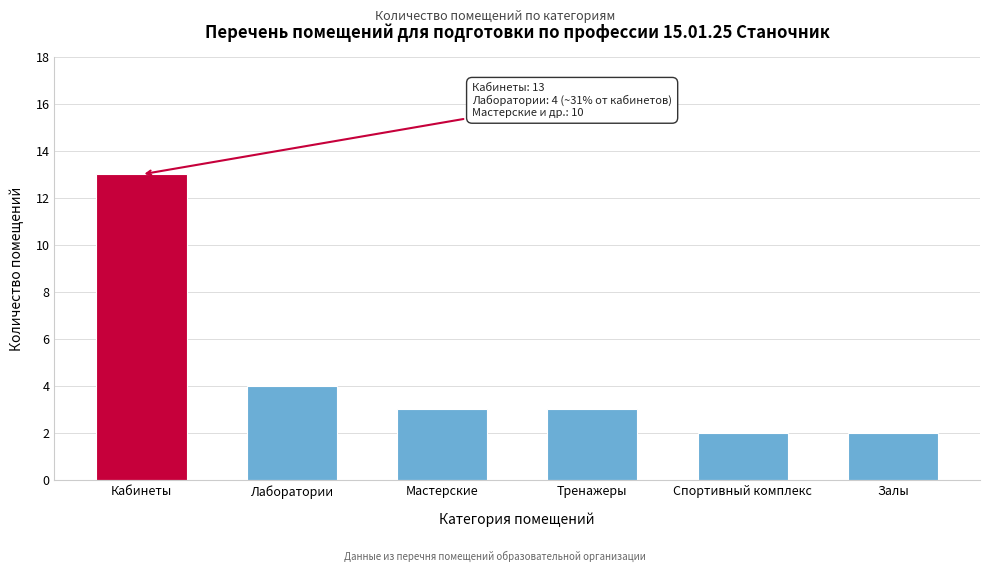

Reading right to left, transcribe all the data shown in this chart.

2	2	3	3	4	13